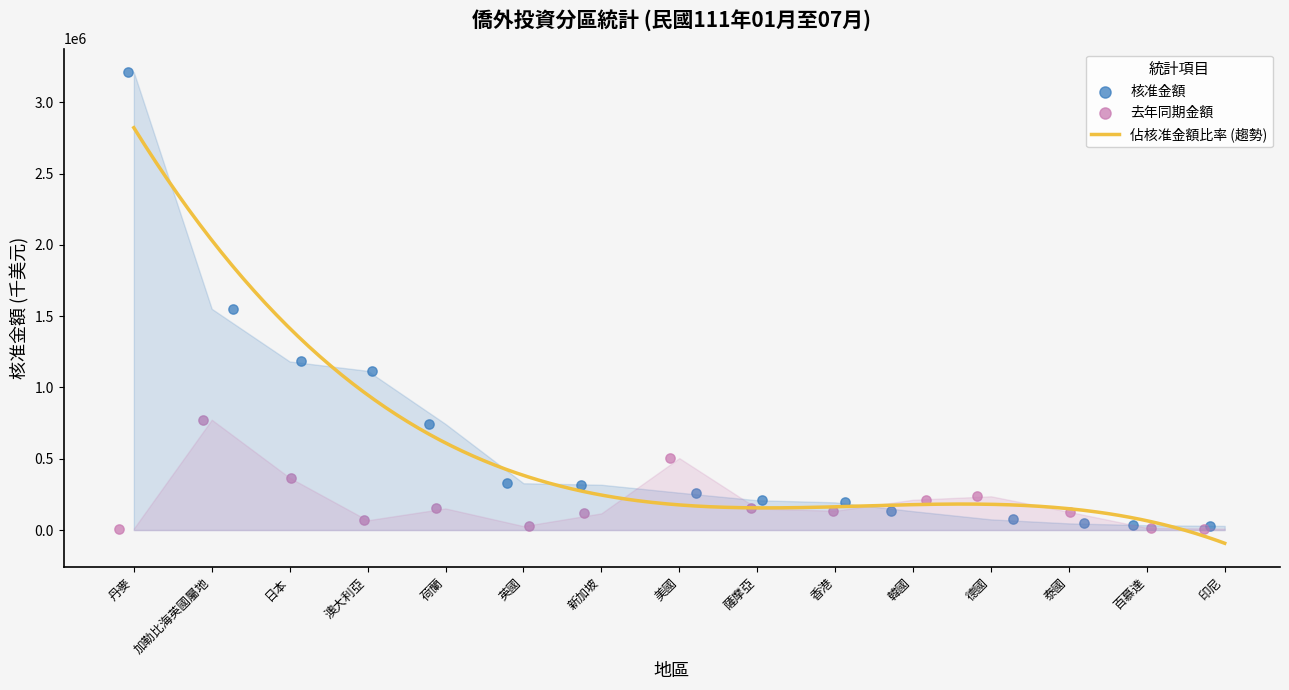

At how many categories does at least one series exceed 2926370?

1